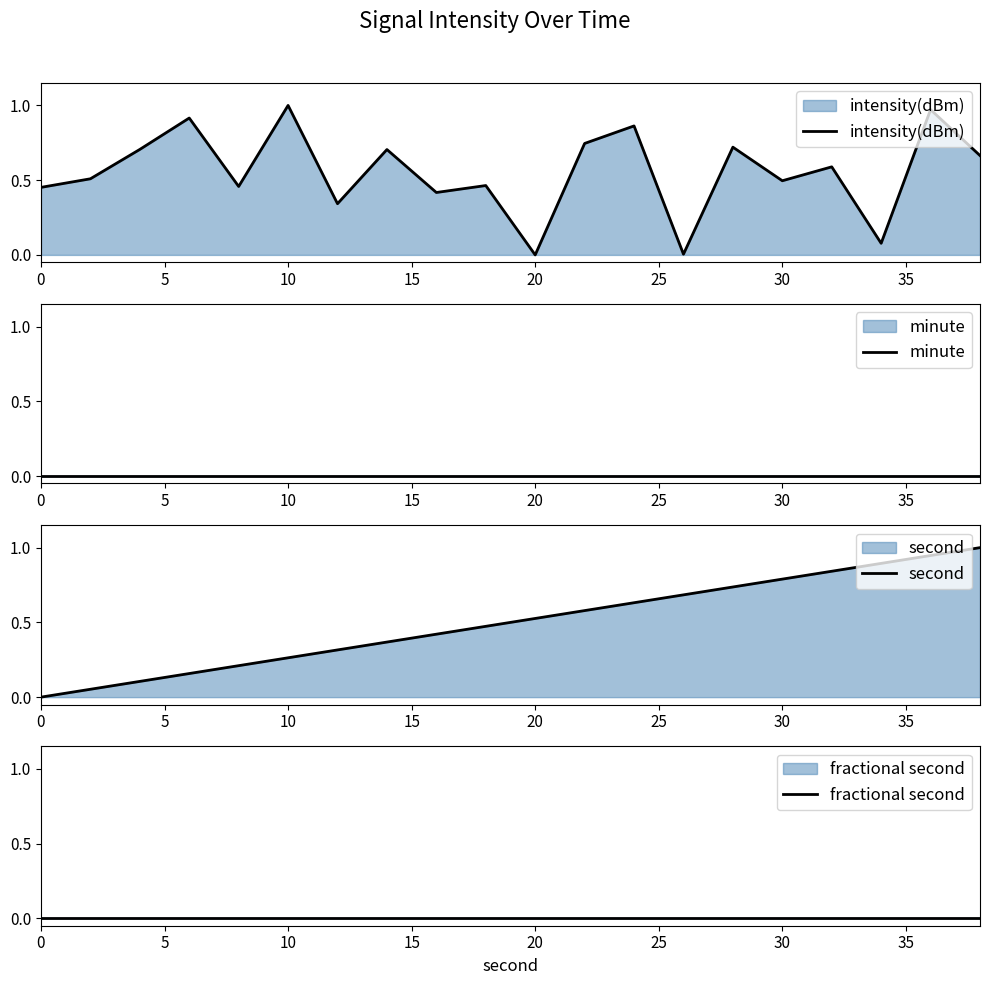

Which series has the largest total across all categories?

intensity(dBm)